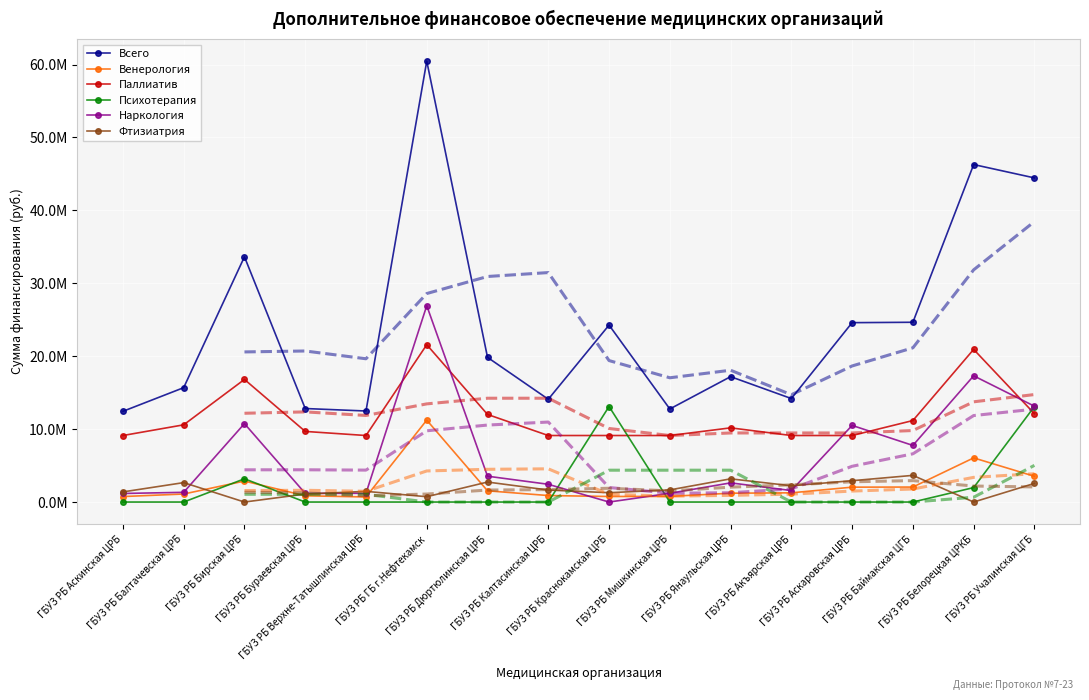

Reading left to right, list all the values displayed in this chart.

Всего: 12441297.1	15686063.0	33635383.0	12825510.4	12485053.7	60472415.6	19840327.3	14094903.0	24267396.4	12763787.3	17195761.1	14193102.5	24600360.7	24654570.4	46284544.4	44453437.9
Венерология: 753422.1	1100051.8	2877165.4	858475.4	697424.5	11233761.2	1540627.9	891333.5	760826.8	775173.2	1211584.2	1264342.3	2040903.9	2057101.6	6054979.9	3532811.5
Паллиатив: 9123510.0	10589133.4	16815885.2	9684794.4	9123510.0	21577693.6	12012682.2	9123510.0	9123510.0	9123510.0	10174144.4	9123510.0	9123510.0	11177217.0	20935278.4	12113970.7
Психотерапия: 0.0	0.0	3187540.1	0.0	0.0	0.0	0.0	0.0	13102497.5	0.0	0.0	0.0	0.0	0.0	1982854.1	13102497.5
Наркология: 1174700.2	1332711.4	10754792.3	1185136.7	1201314.2	26929558.4	3543650.0	2435011.7	0.0	1199292.0	2627823.8	1575080.4	10510336.8	7763239.4	17311431.9	13144249.5
Фтизиатрия: 1389664.8	2664166.3	0.0	1097103.8	1462805.0	731402.5	2743367.2	1645047.8	1280562.2	1665812.1	3182208.7	2230169.8	2925610.0	3657012.5	0.0	2559908.8